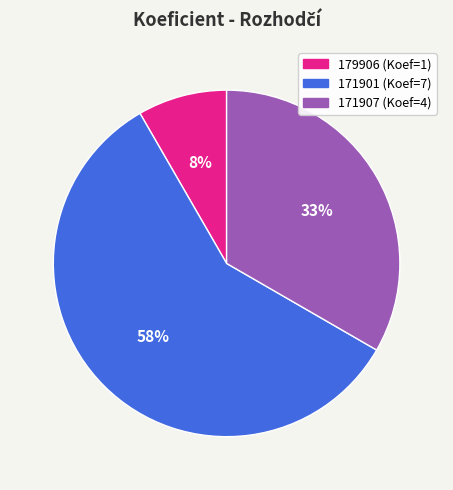

How many segments does this pie chart have?

3